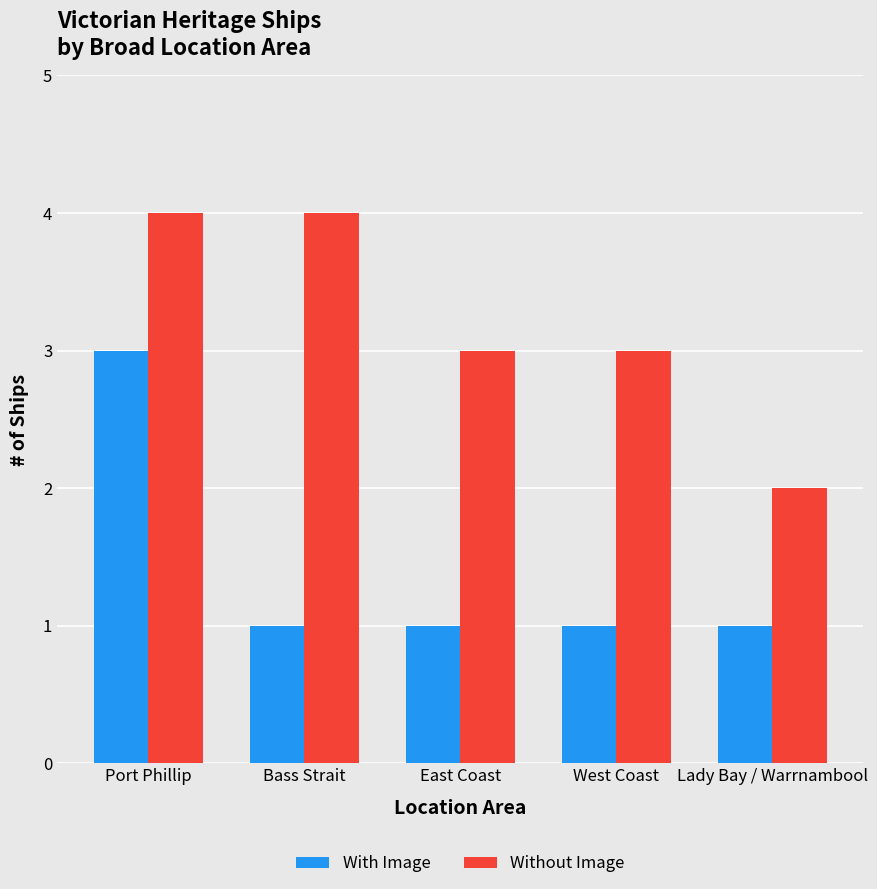

Which series changed the most between Port Phillip and West Coast?

With Image